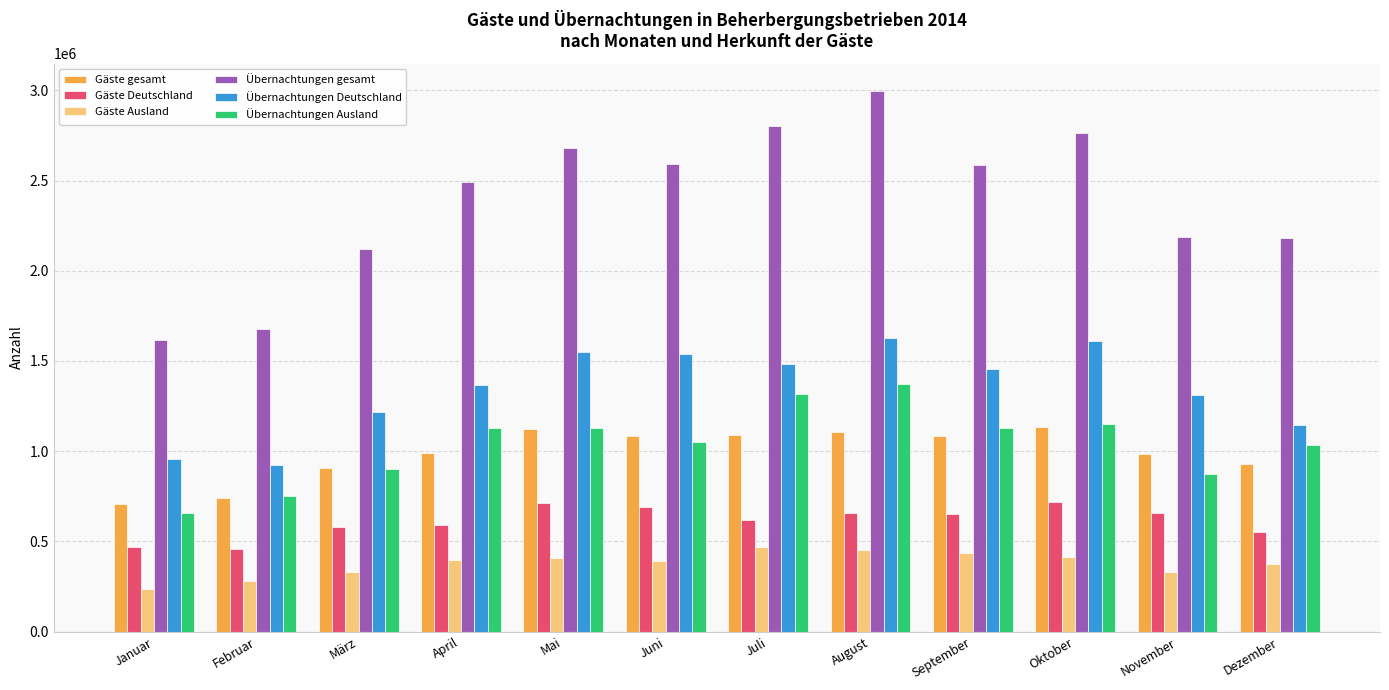

Where is Gäste gesamt nearest to the value 920842?

Dezember